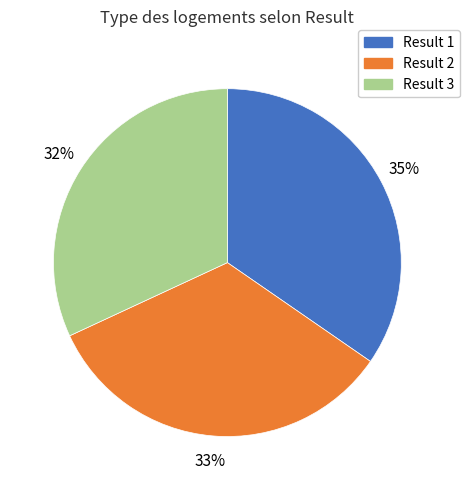

How many segments does this pie chart have?

3